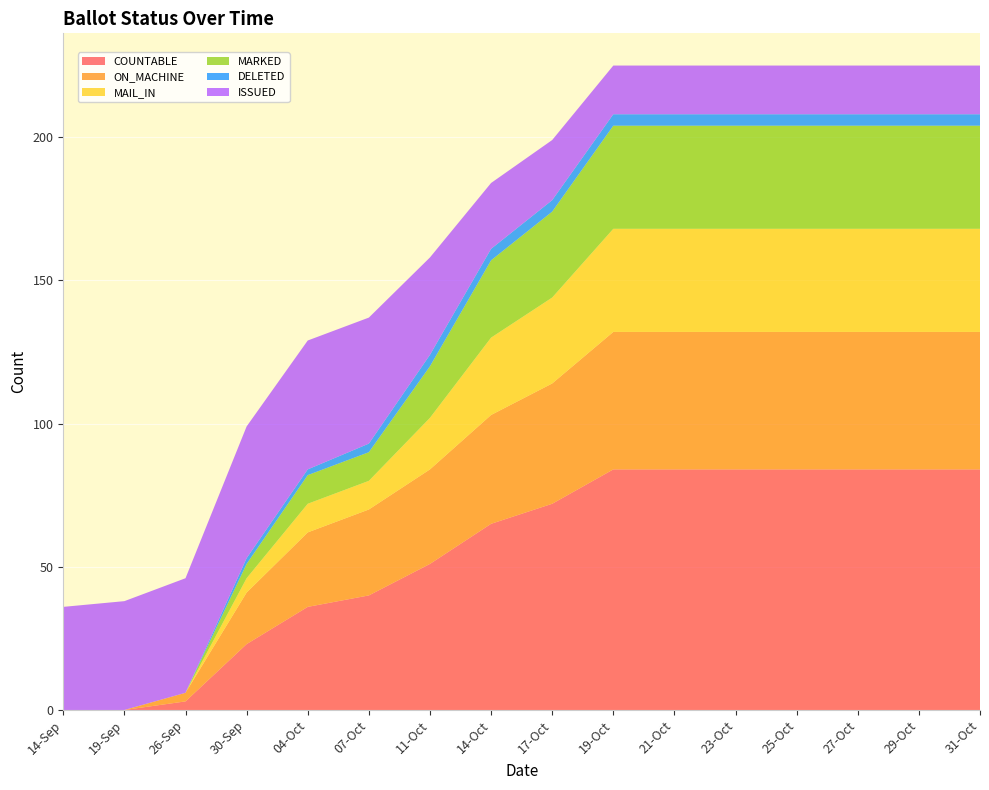

Reading left to right, what are all the values shown in this chart?

COUNTABLE: 0	0	3	23	36	40	51	65	72	84	84	84	84	84	84	84
ON_MACHINE: 0	0	3	18	26	30	33	38	42	48	48	48	48	48	48	48
MAIL_IN: 0	0	0	5	10	10	18	27	30	36	36	36	36	36	36	36
MARKED: 0	0	0	5	10	10	18	27	30	36	36	36	36	36	36	36
DELETED: 0	0	0	2	2	3	4	4	4	4	4	4	4	4	4	4
ISSUED: 36	38	40	46	45	44	34	23	21	17	17	17	17	17	17	17